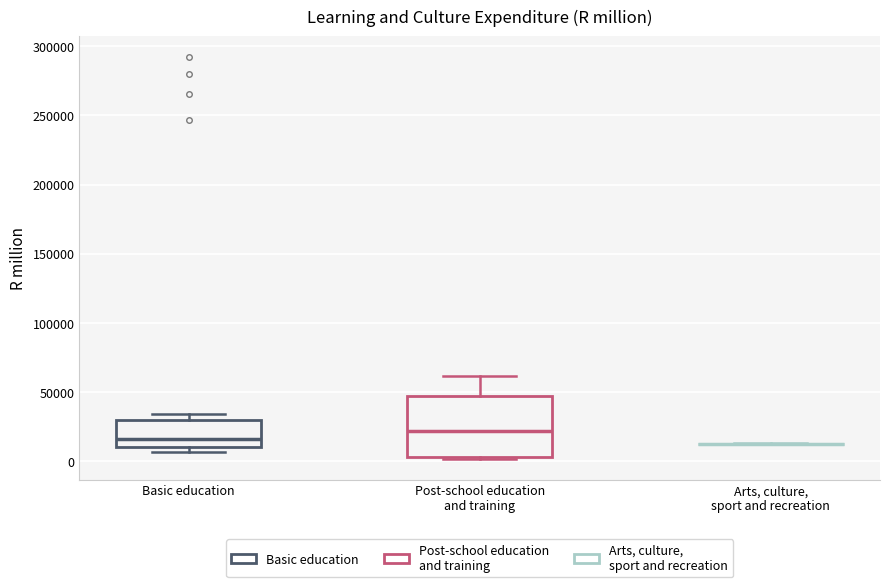

Reading left to right, transcribe this box plot: for each box, give where its median line is, the range the box spans, and where its two whiskers end, as read against the y-axis. The values are not printed on the chart, so give them approximately, as read against the axis.

Basic education: median 15000, box 10000 to 30000, whiskers 5000 to 35000
Post-school education and training: median 20000, box 5000 to 50000, whiskers 0 to 60000
Arts, culture, sport and recreation: box collapsed to a line at 15000, whiskers 10000 to 15000